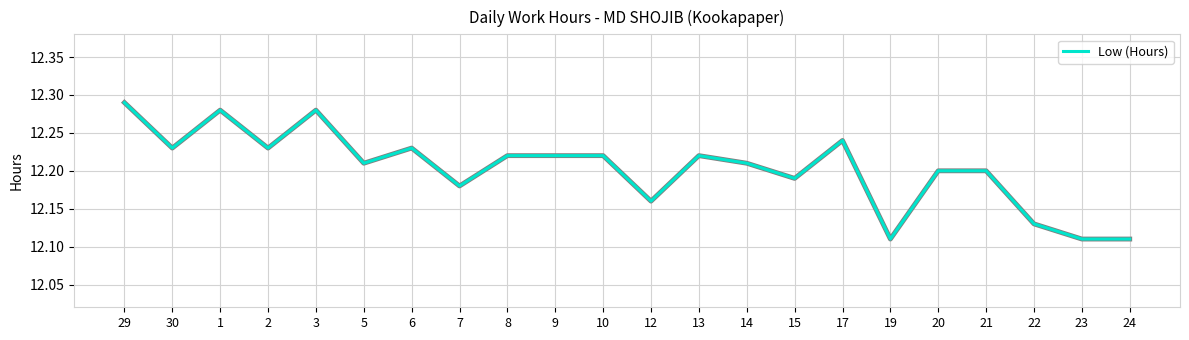

What position from the left is 24?

22